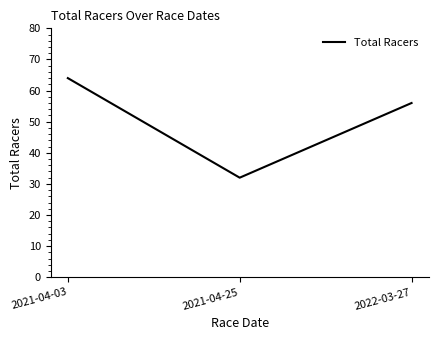

What value does the data have at 2021-04-03?

64